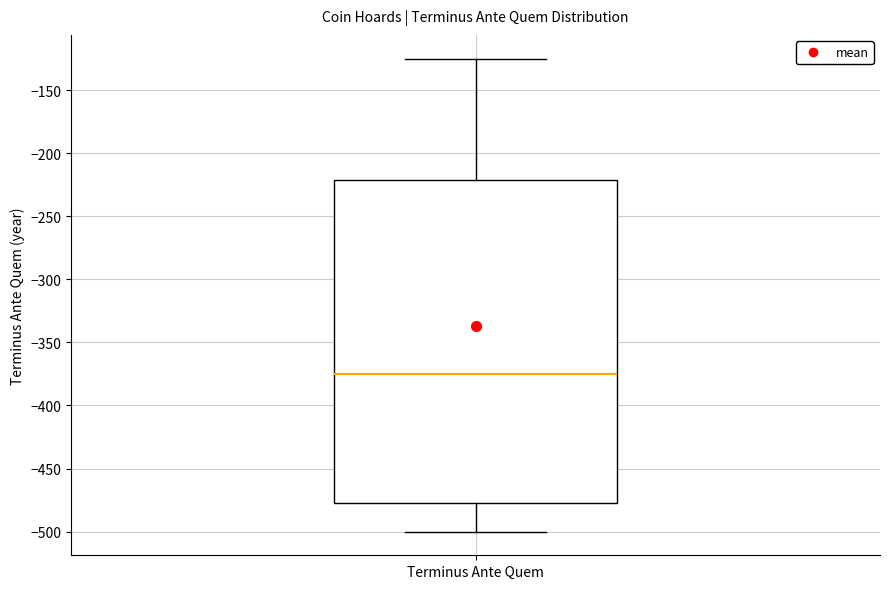

Transcribe this box plot: give where the median line is, the range the box spans, and where the two whiskers end, as read against the y-axis. The values are not printed on the chart, so give them approximately, as read against the axis.

median -375, box -475 to -220, whiskers -500 to -125